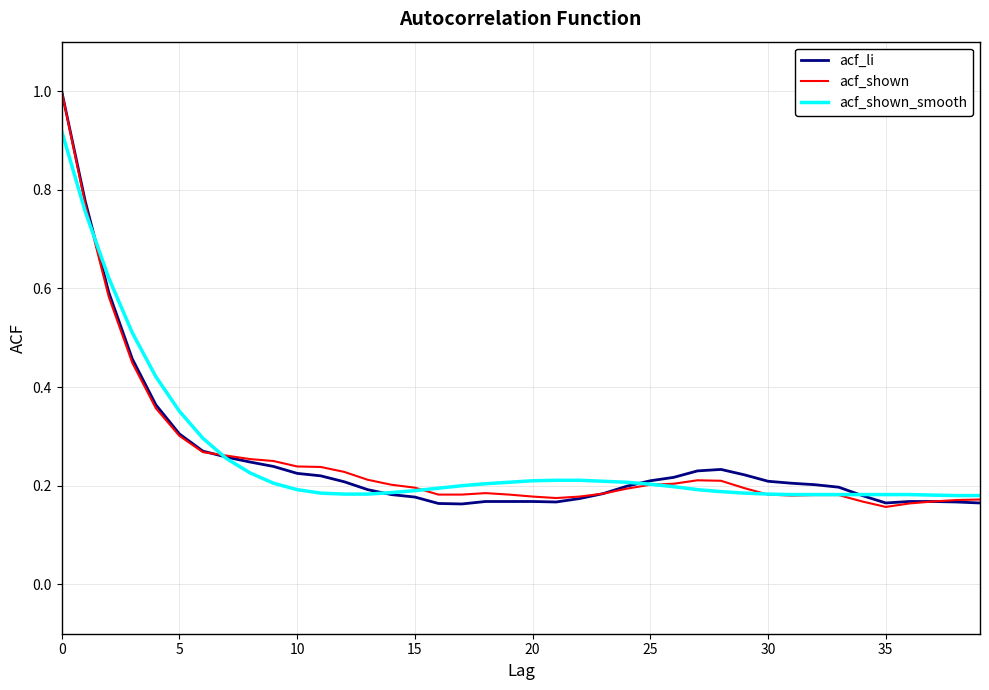

What is the greatest value displayed?

1.0